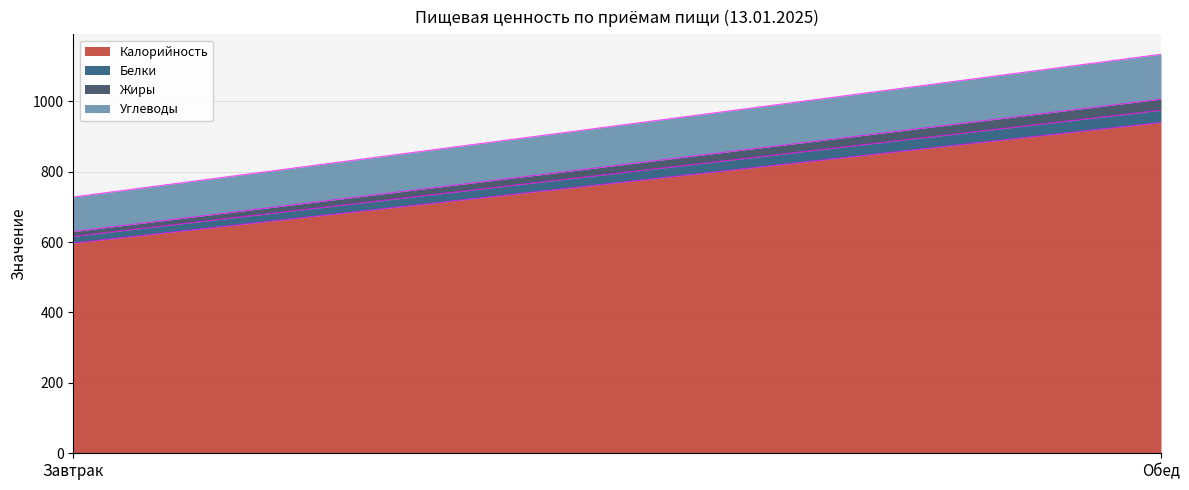

Rank the series at Обед from highest to lowest value.

Калорийность, Углеводы, Белки, Жиры